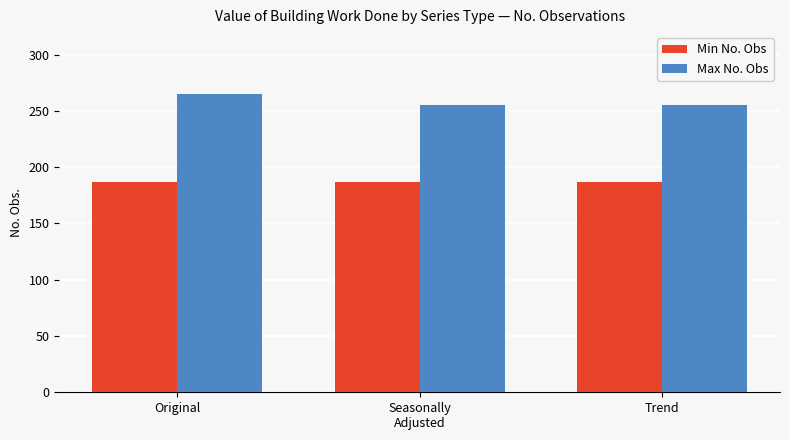

What is the spread (max minus min) of values at Trend?

68